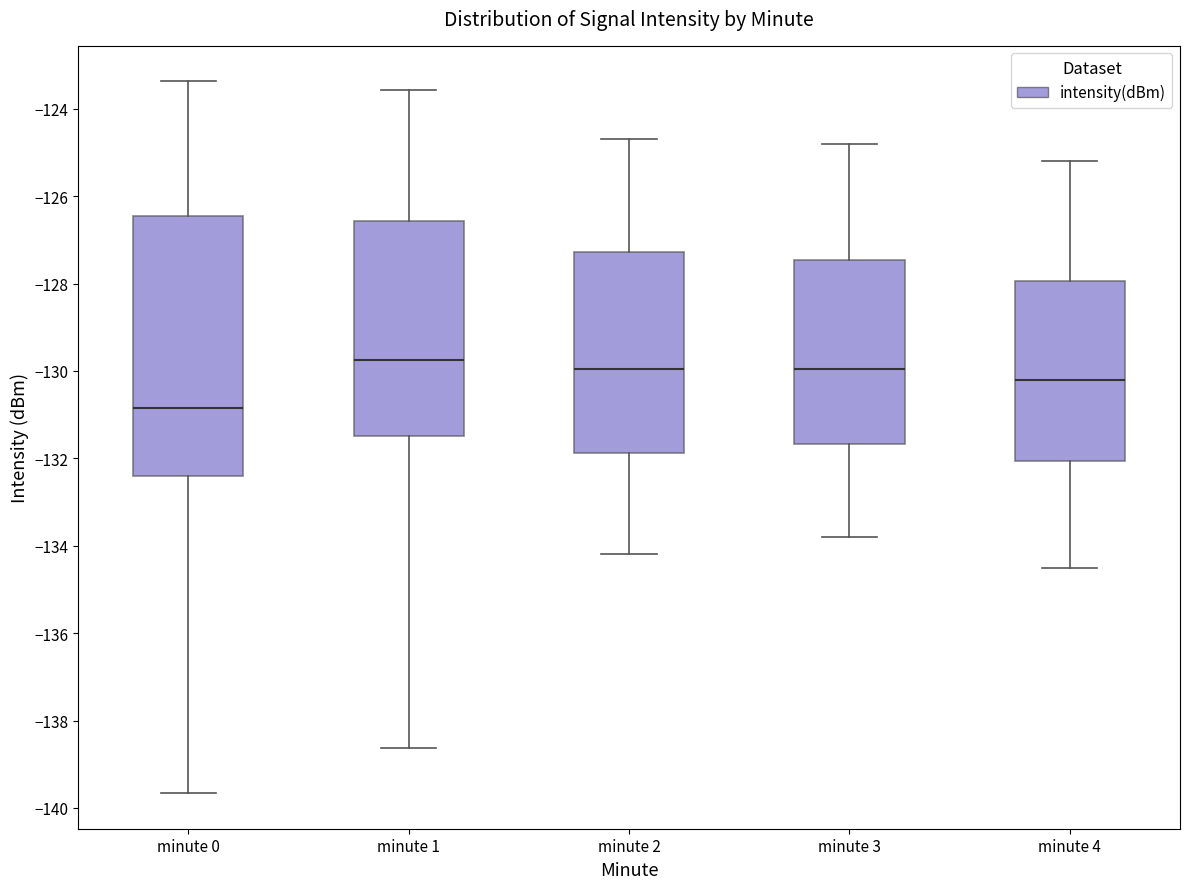

Reading left to right, transcribe this box plot: for each box, give where its median line is, the range the box spans, and where its two whiskers end, as read against the y-axis. The values are not printed on the chart, so give them approximately, as read against the axis.

minute 0: median -130.8, box -132.4 to -126.4, whiskers -139.6 to -123.4
minute 1: median -129.8, box -131.4 to -126.6, whiskers -138.6 to -123.6
minute 2: median -130.0, box -131.8 to -127.2, whiskers -134.2 to -124.6
minute 3: median -130.0, box -131.6 to -127.4, whiskers -133.8 to -124.8
minute 4: median -130.2, box -132.0 to -128.0, whiskers -134.4 to -125.2